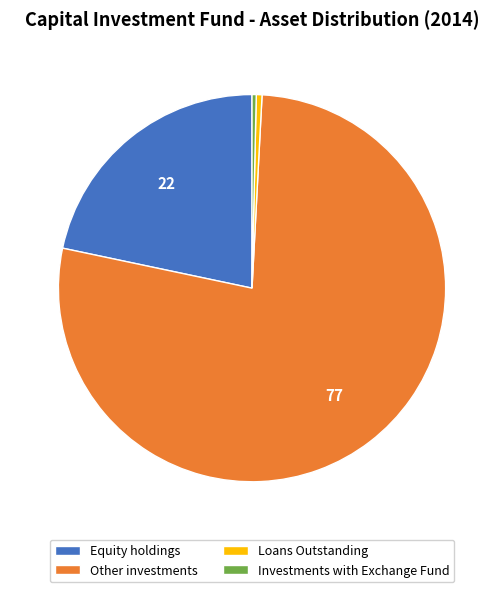

Is the sum of Other investments and Investments with Exchange Fund greater than half?

Yes